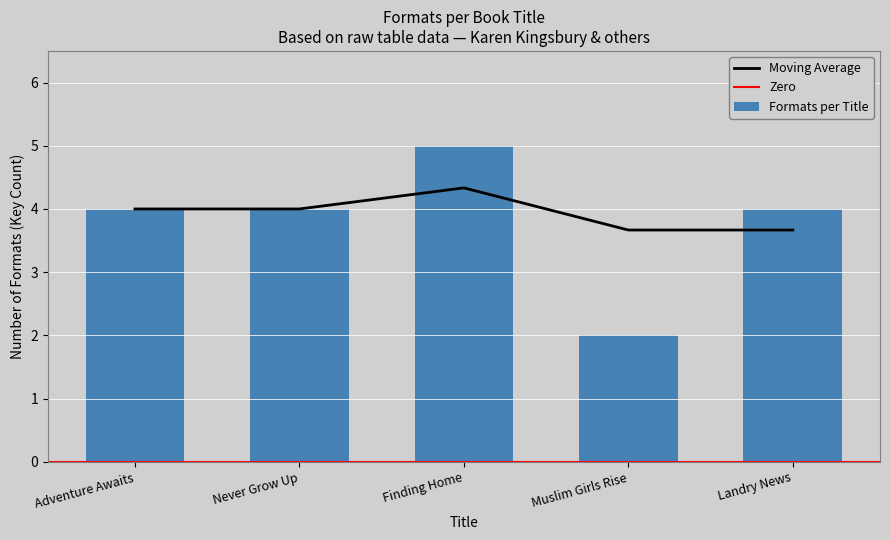

What is the ratio of the value at Muslim Girls Rise to the value at Adventure Awaits?

0.5